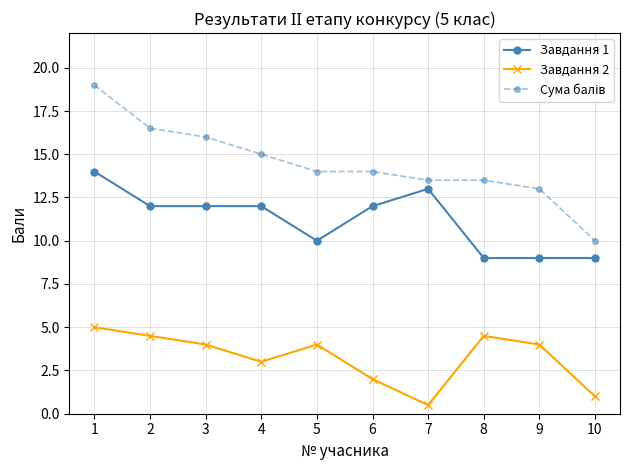

Is the value of Завдання 1 at 4 greater than the value of Завдання 2 at 3?

Yes